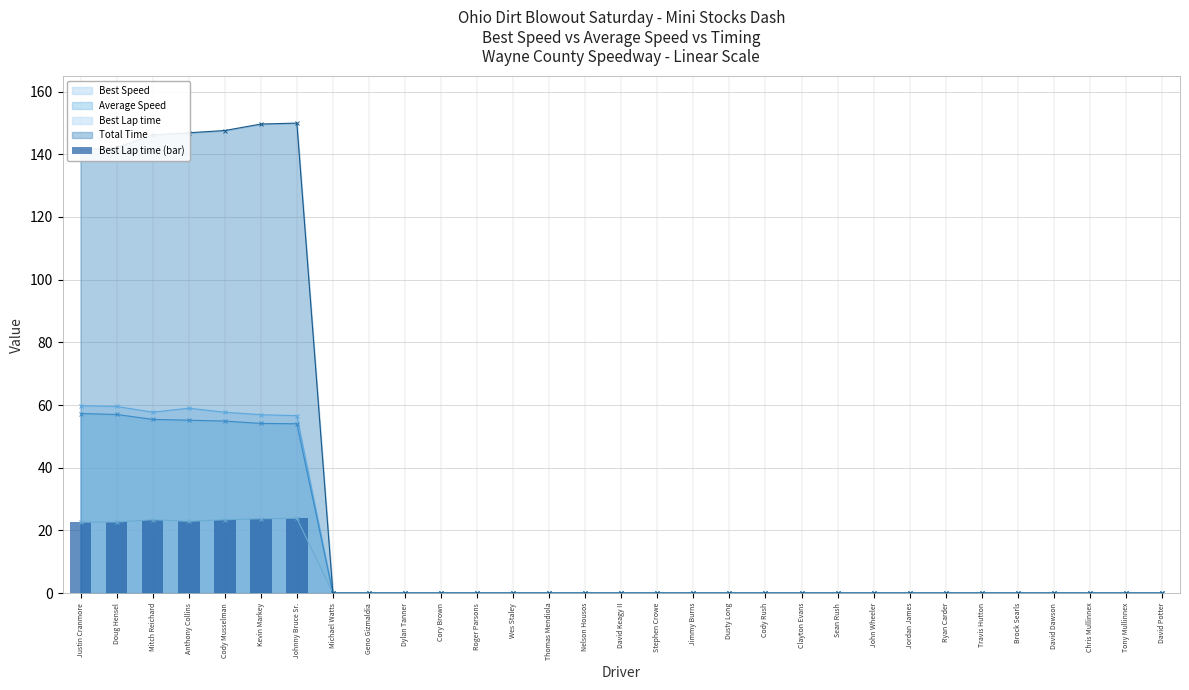

Reading left to right, extract all data points from this chart.

Justin Cranmore=22.6	Doug Hensel=22.7	Mitch Reichard=23.4	Anthony Collins=22.9	Cody Musselman=23.4	Kevin Markey=23.7	Johnny Bruce Sr.=23.9	Michael Watts=0.0	Geno Gizmaldia=0.0	Dylan Tanner=0.0	Cory Brown=0.0	Roger Parsons=0.0	Wes Staley=0.0	Thomas Mendiola=0.0	Nelson Housos=0.0	David Keagy II=0.0	Stephen Crowe=0.0	Jimmy Burns=0.0	Dusty Long=0.0	Cody Rush=0.0	Clayton Evans=0.0	Sean Rush=0.0	John Wheeler=0.0	Jordan James=0.0	Ryan Carder=0.0	Travis Hutton=0.0	Brock Searls=0.0	David Dawson=0.0	Chris Mullinnex=0.0	Tony Mullinnex=0.0	David Potter=0.0